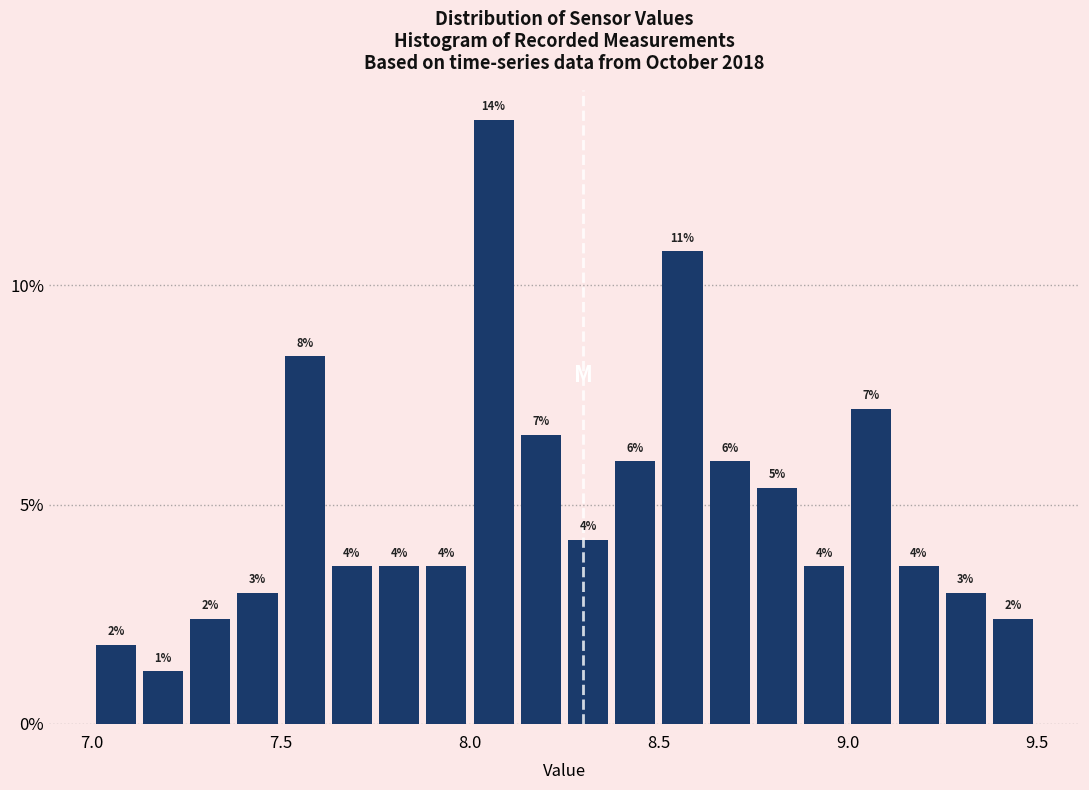

Around what value on the x-axis is the tallest bar? Give the approximate position of its centre, as read against the axis.

8.05